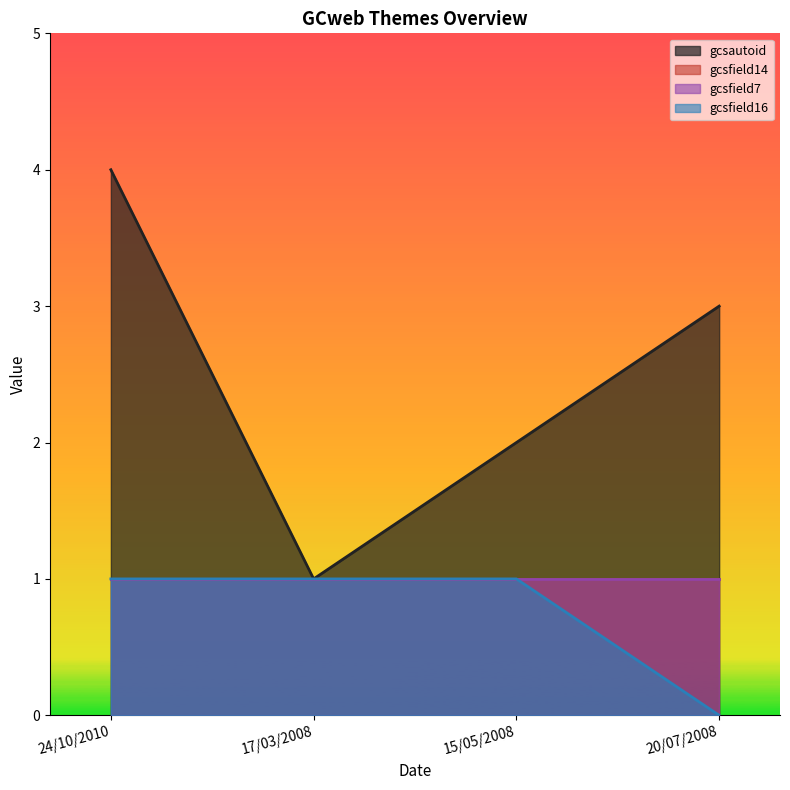

What is the sum of the gcsautoid values at 24/10/2010 and 15/05/2008?

6